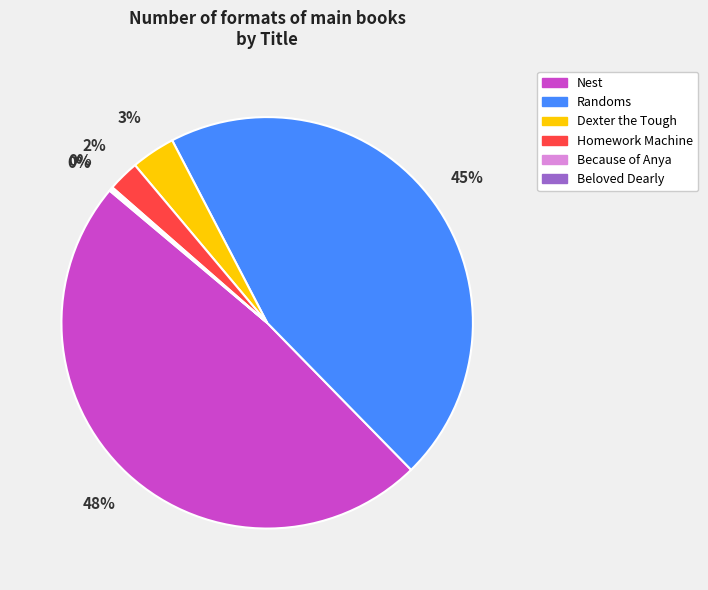

Between Dexter the Tough and Homework Machine, which is larger?

Dexter the Tough